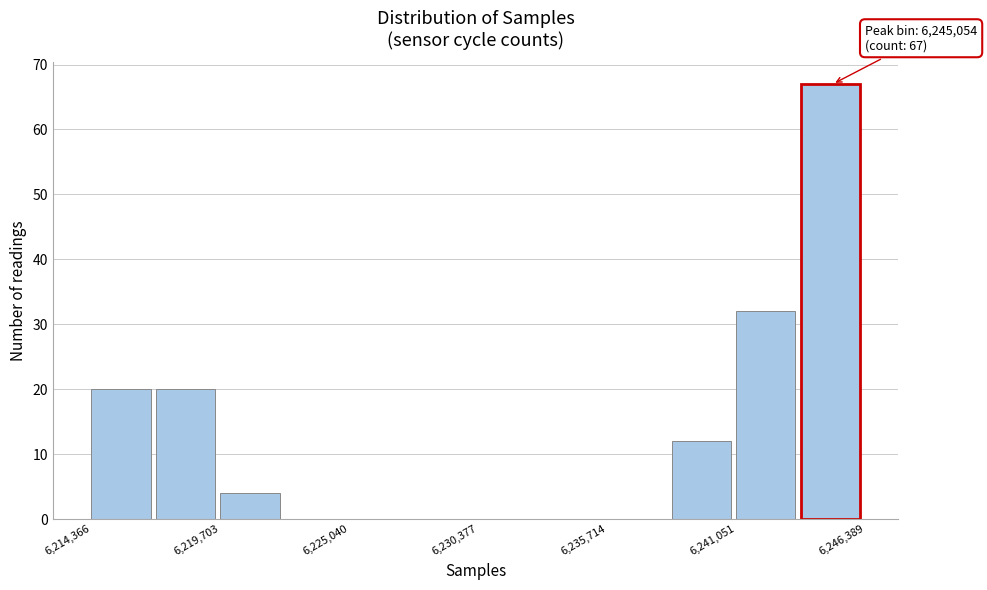

Read against the x-axis, roughly where is the centre of the tallest bar?

6245000